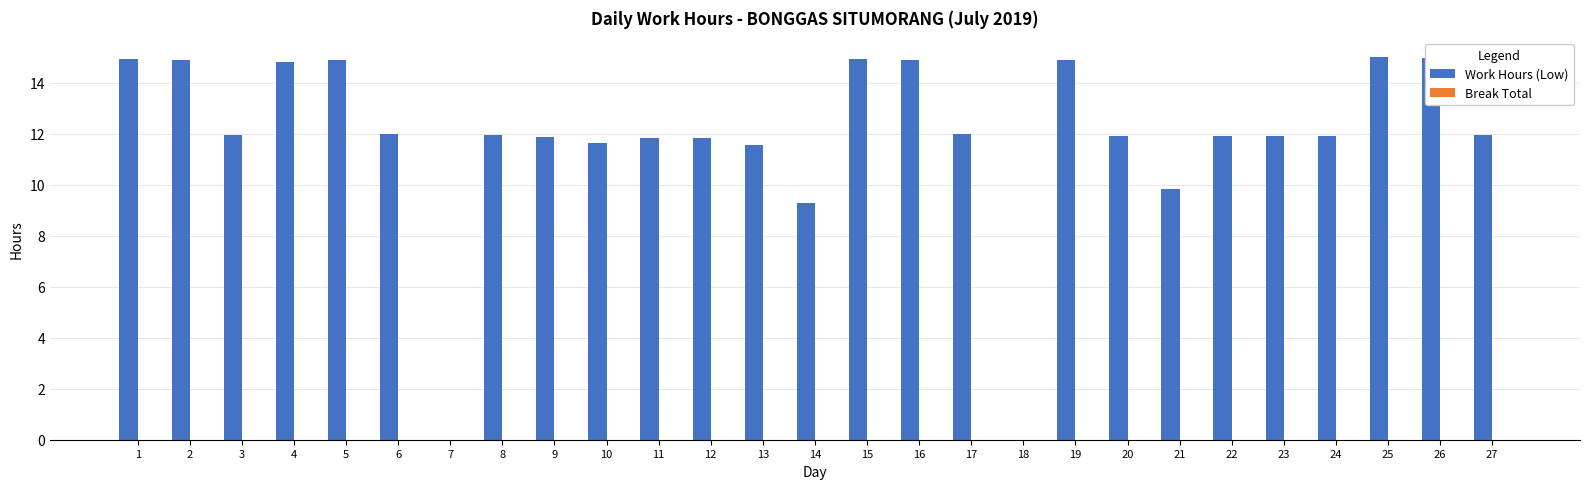

Where is the data nearest to the value 7?

14